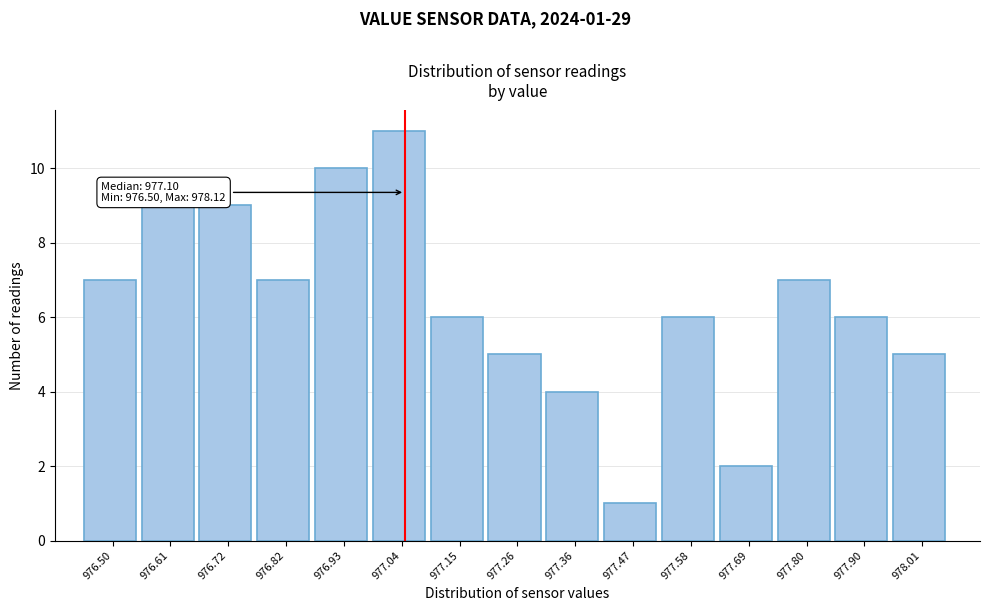

Reading left to right, list all the values displayed in this chart.

7	9	9	7	10	11	6	5	4	1	6	2	7	6	5